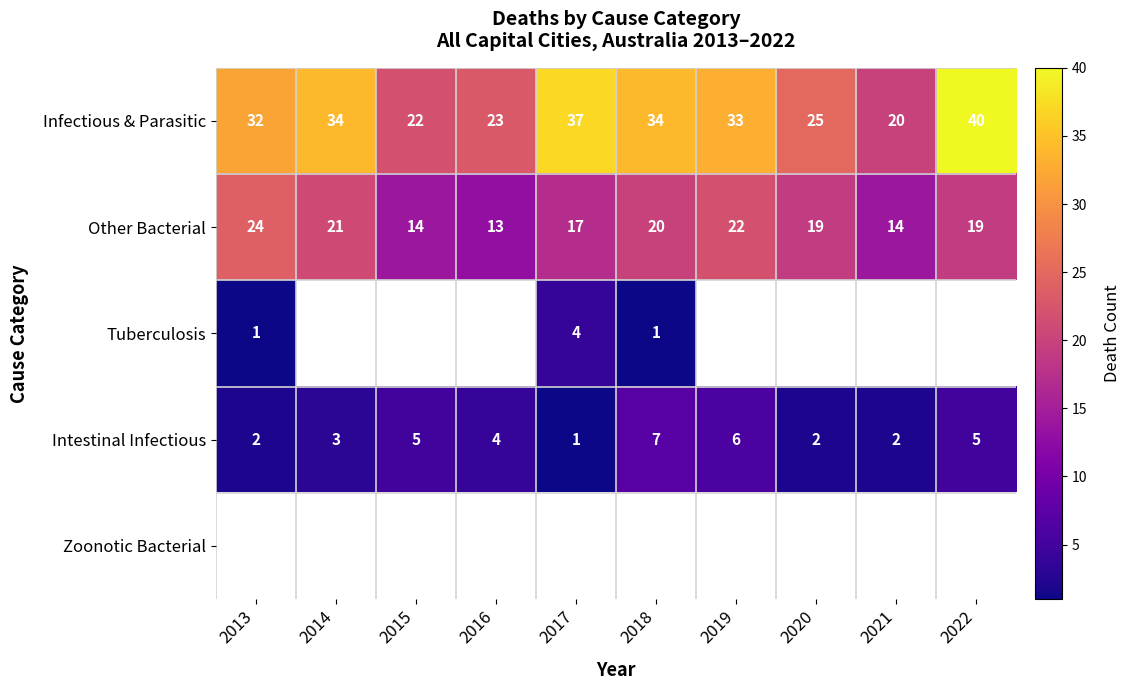

At how many categories does at least one series exceed 26?

6